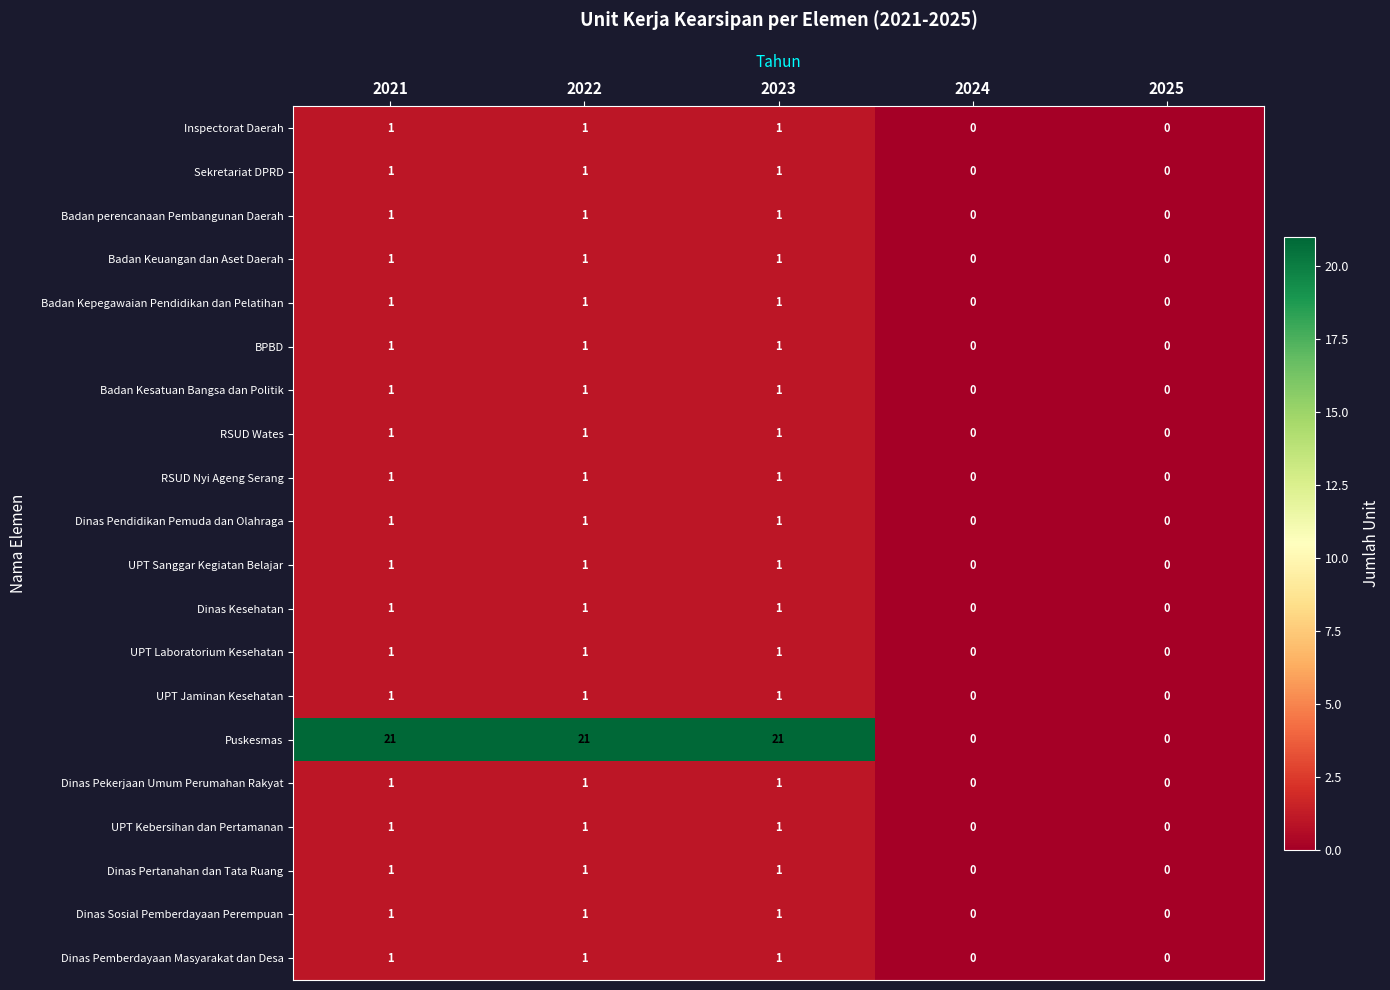

What is the sum of all UPT Kebersihan dan Pertamanan values?

3